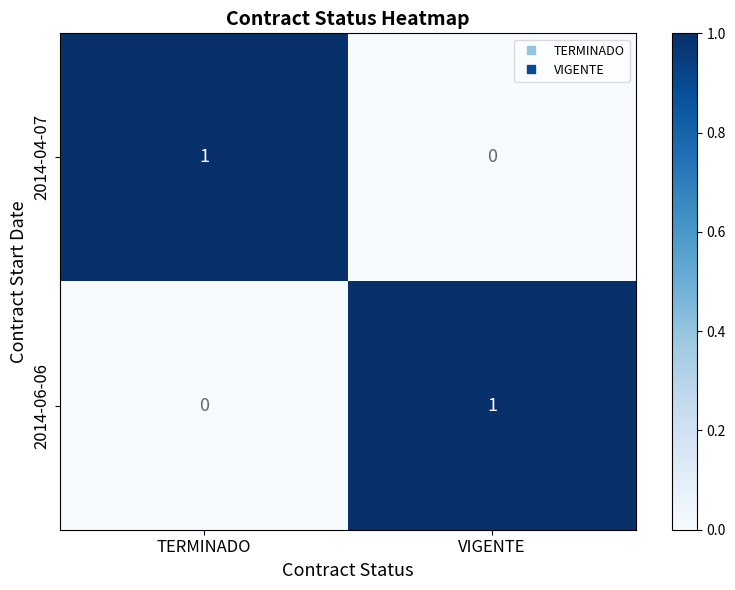

Which category has the highest value in the 2014-06-06 series?

VIGENTE